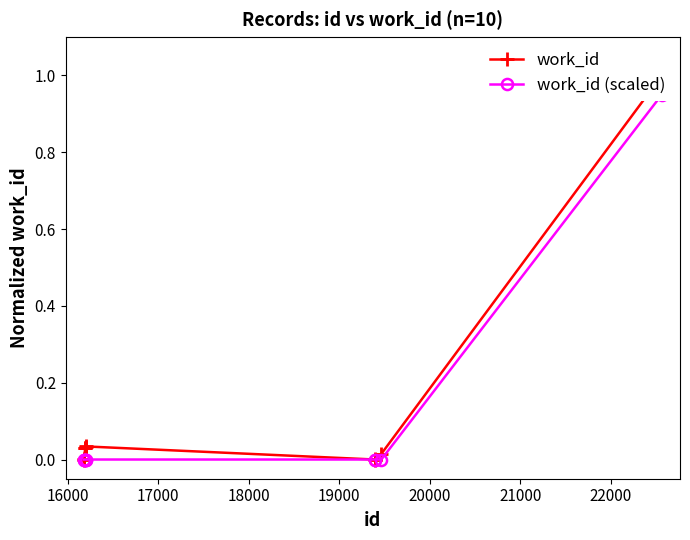

What are all the series names shown in the legend?

work_id, work_id (scaled)